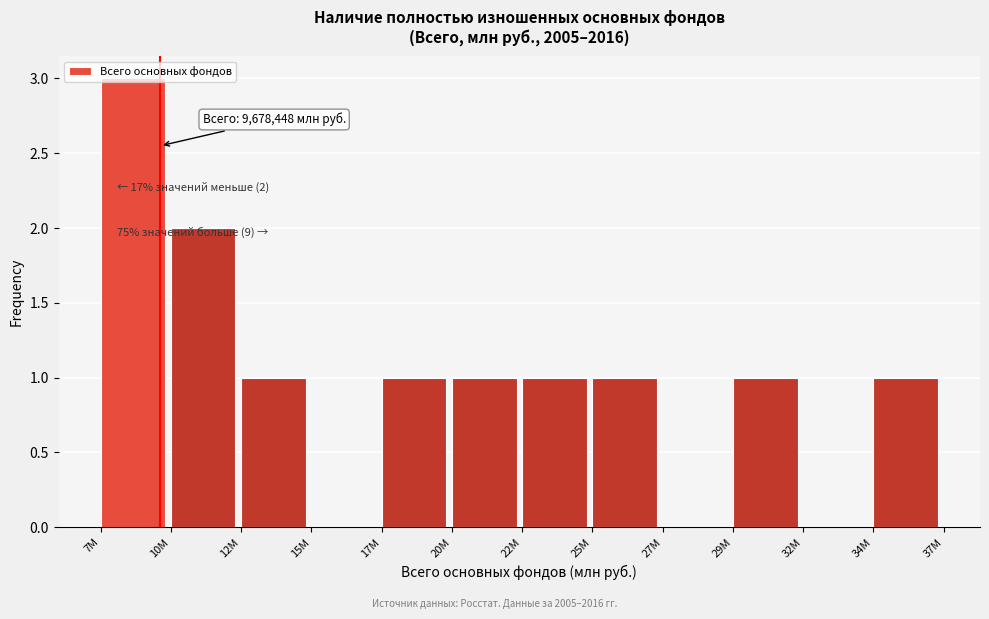

The value at 17M is 0. True or false?

False